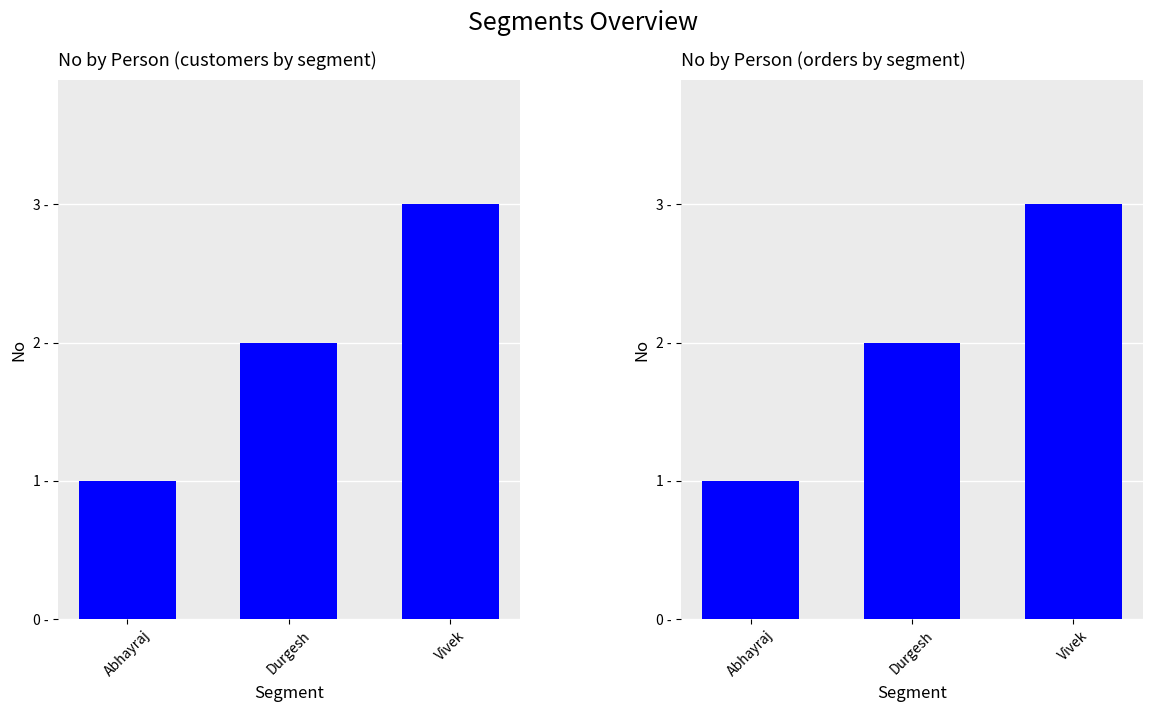

Where is the data nearest to the value 2?

Durgesh